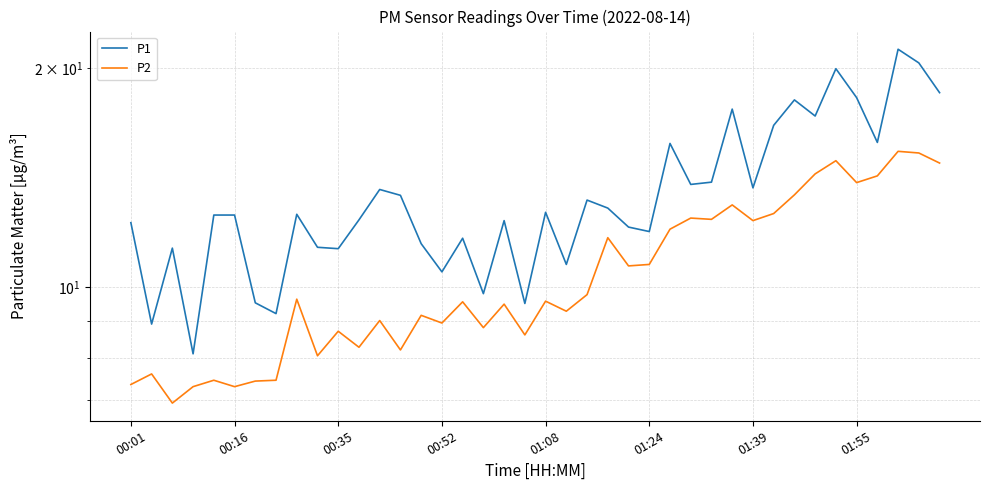

At which label is P2 closest to 11?

01:24